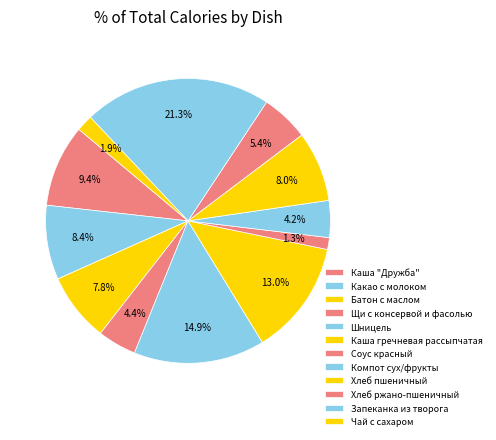

How many slices are in this pie chart?

12